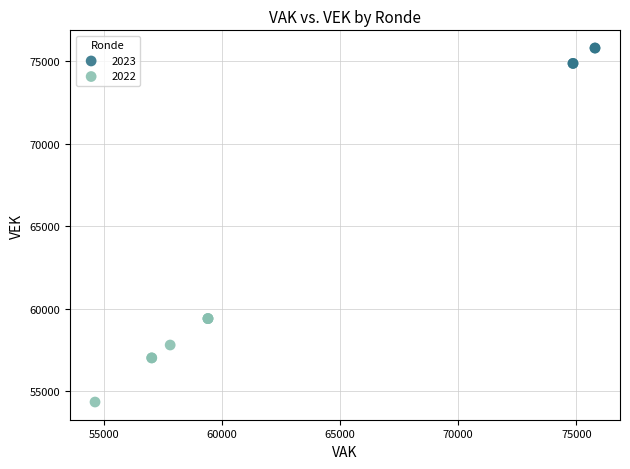

Which series has the widest spread of Y values?

2022